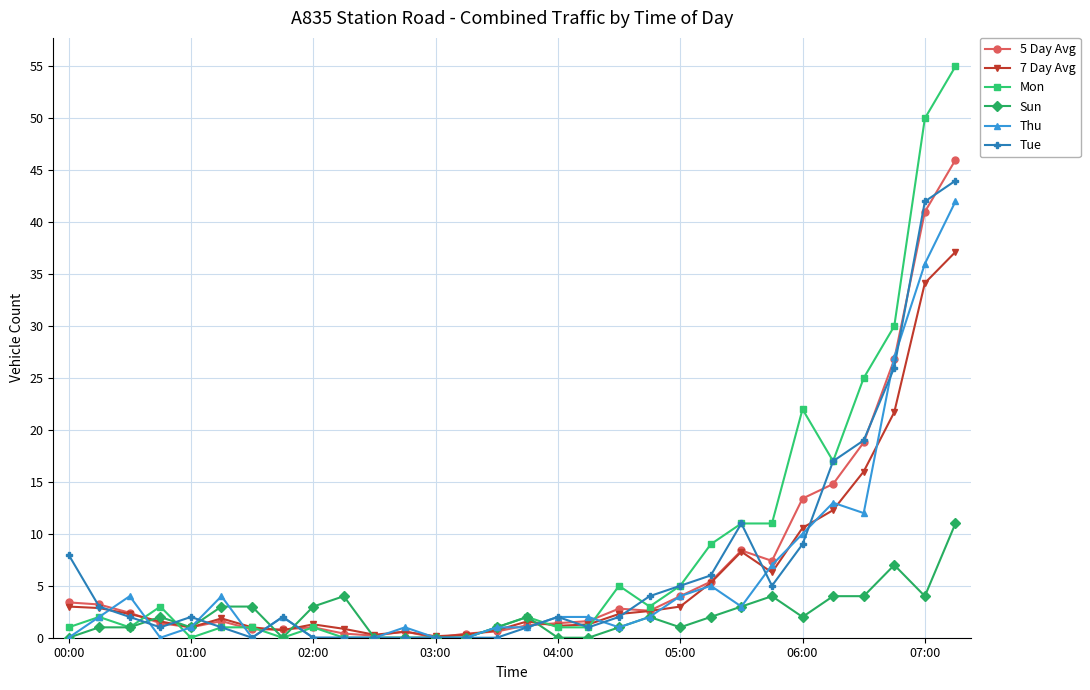

Which series has the widest spread of values?

Mon